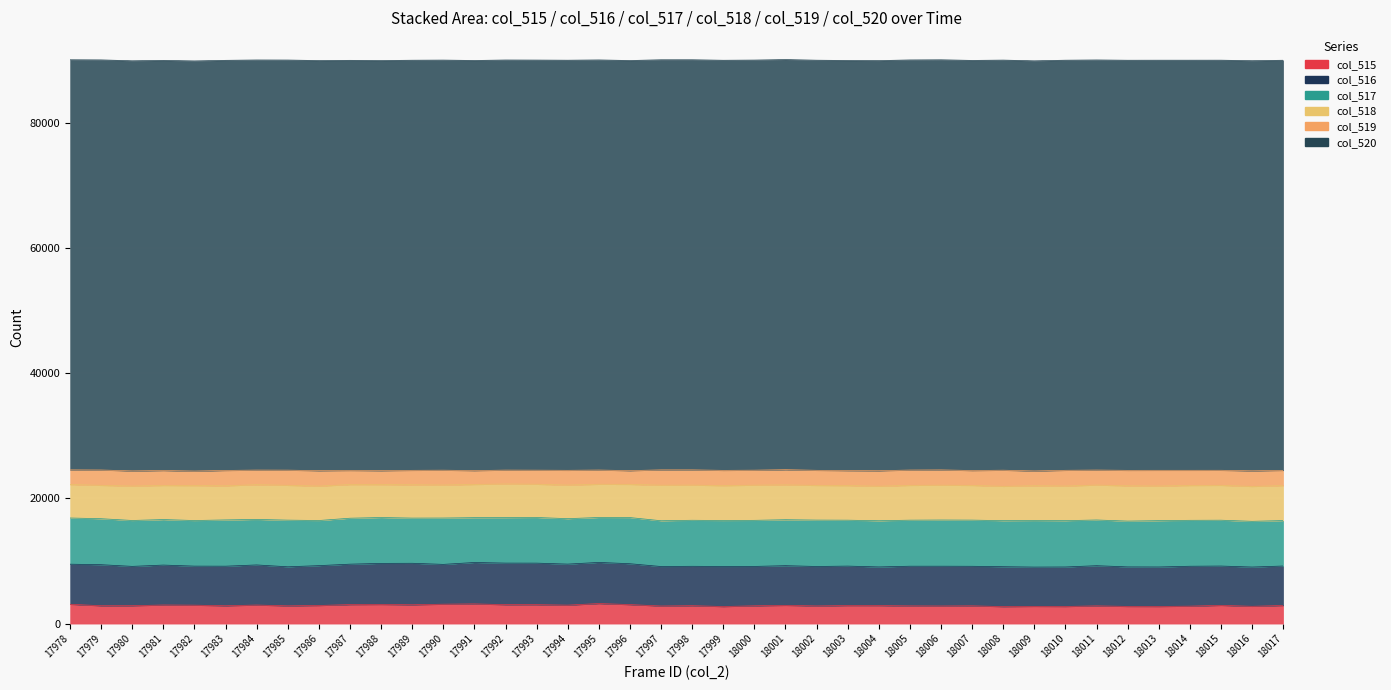

List the series in order of their peak value, highest first.

col_520, col_517, col_516, col_518, col_515, col_519